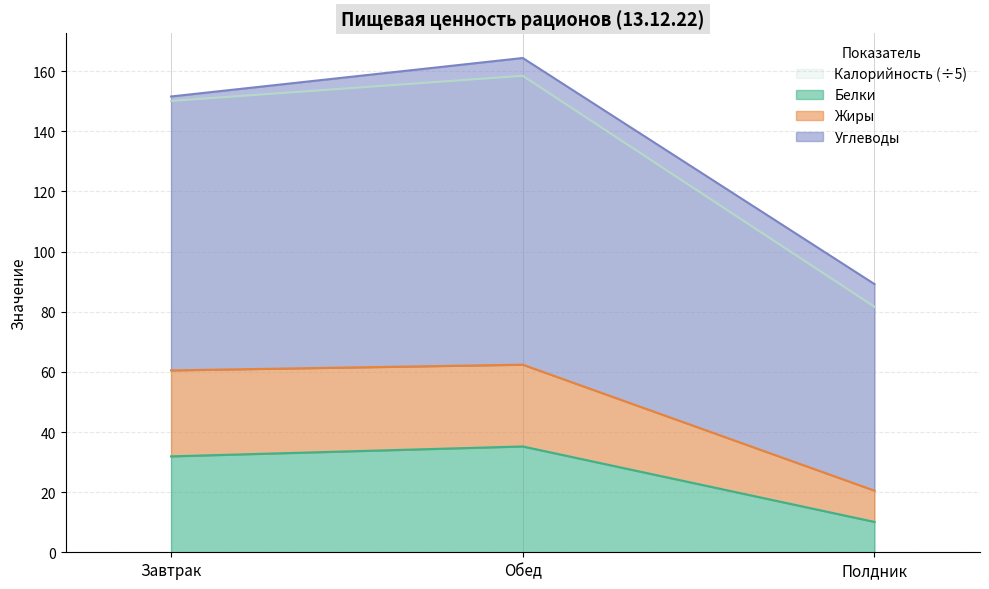

What is the minimum value for Белки?

10.1